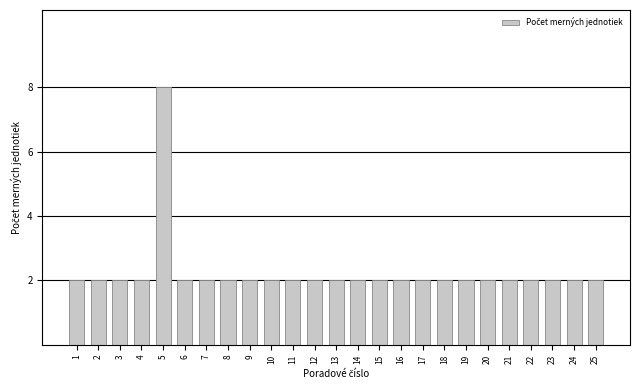

Reading right to left, extract all data points from this chart.

25=2	24=2	23=2	22=2	21=2	20=2	19=2	18=2	17=2	16=2	15=2	14=2	13=2	12=2	11=2	10=2	9=2	8=2	7=2	6=2	5=8	4=2	3=2	2=2	1=2